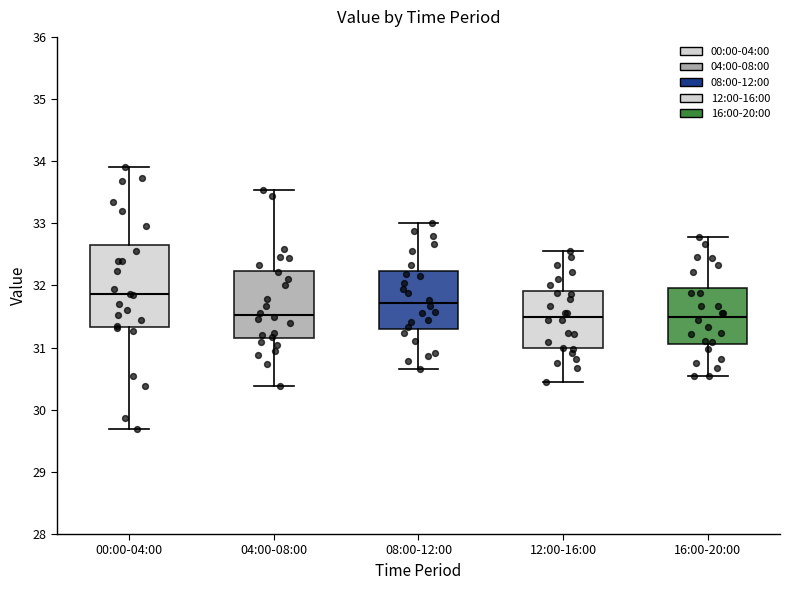

Reading left to right, read every box against the y-axis: the position of its median line, the range the box covers, and the ends of its whiskers. The values are not printed on the chart, so give them approximately, as read against the axis.

00:00-04:00: median 31.9, box 31.3 to 32.7, whiskers 29.7 to 33.9
04:00-08:00: median 31.5, box 31.2 to 32.2, whiskers 30.4 to 33.5
08:00-12:00: median 31.7, box 31.3 to 32.2, whiskers 30.7 to 33.0
12:00-16:00: median 31.5, box 31.0 to 31.9, whiskers 30.5 to 32.6
16:00-20:00: median 31.5, box 31.1 to 32.0, whiskers 30.6 to 32.8